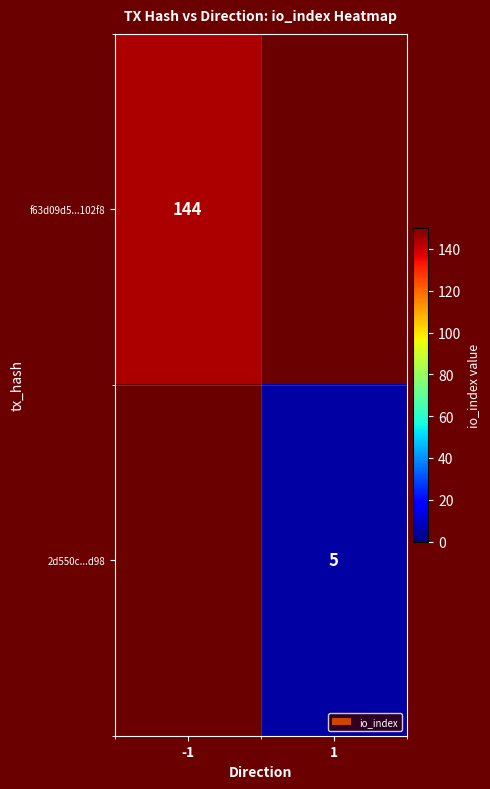

Between 1 and -1, which is larger?

-1